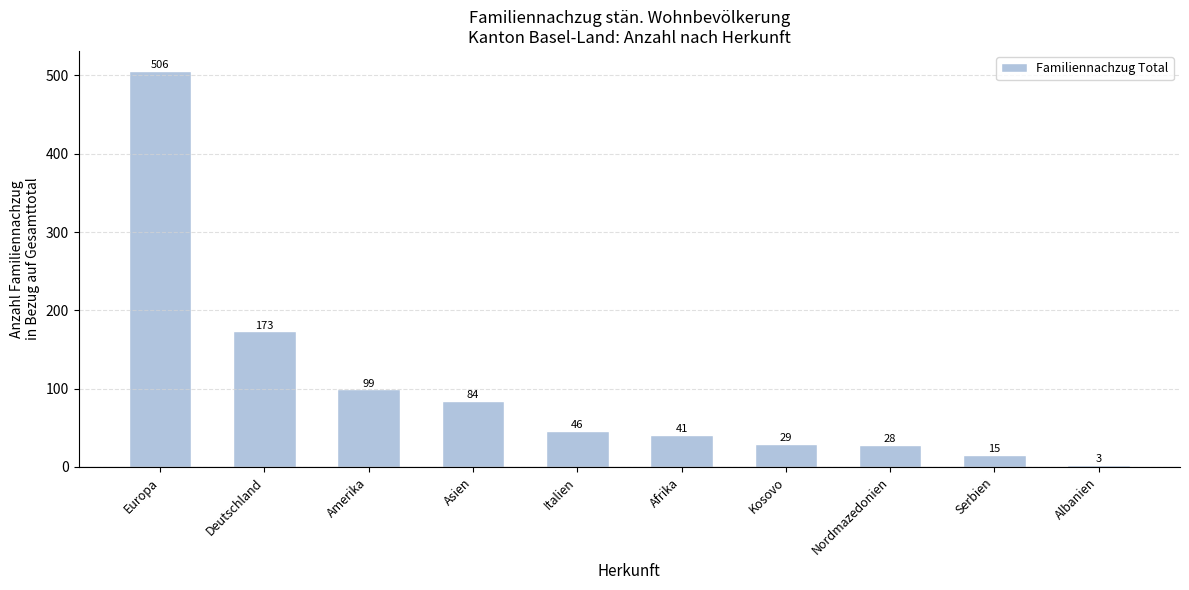

What is the average value?

102